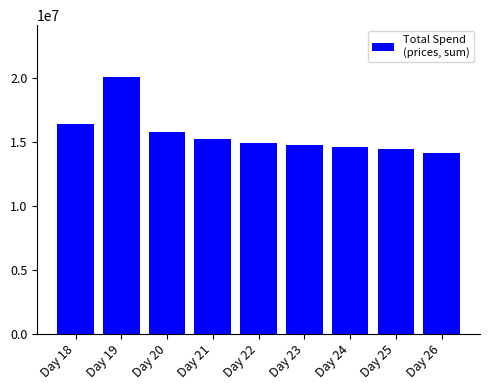

Reading left to right, what are all the values shown in this chart?

Day 18=16375000.0	Day 19=20080000.0	Day 20=15723300.0	Day 21=15210000.0	Day 22=14896700.0	Day 23=14750000.0	Day 24=14588300.0	Day 25=14395000.0	Day 26=14121700.0